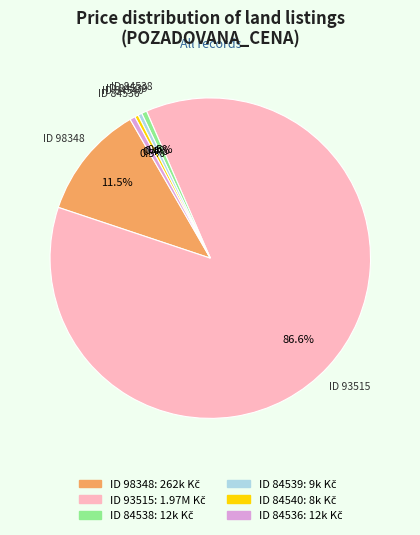

Does any single category account for the majority?

Yes